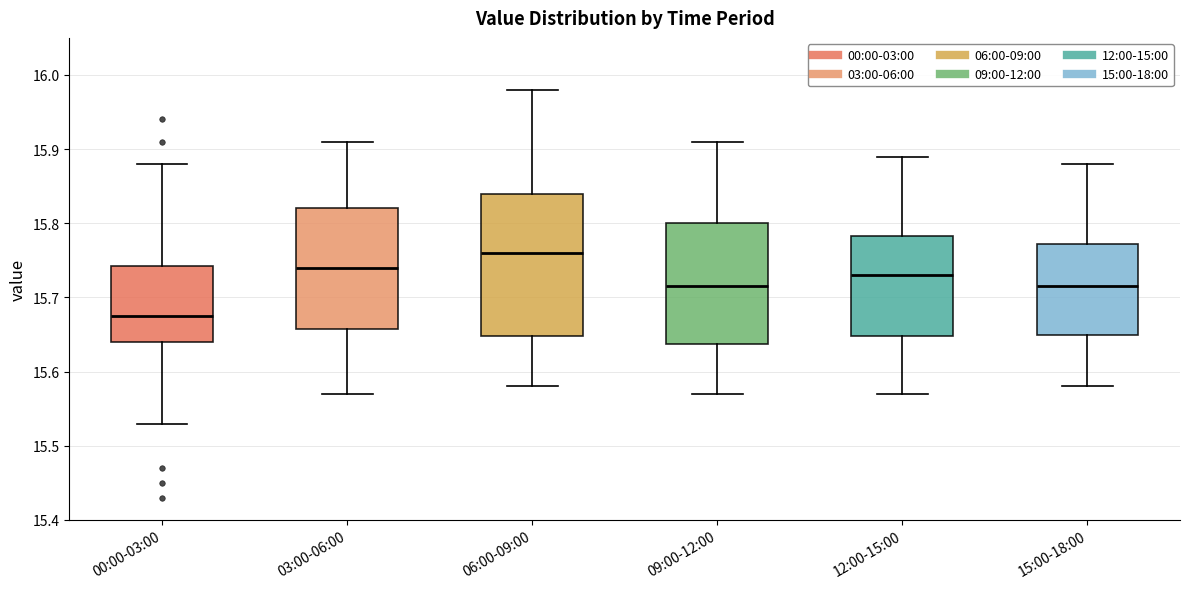

Which box's median line is the highest?

06:00-09:00